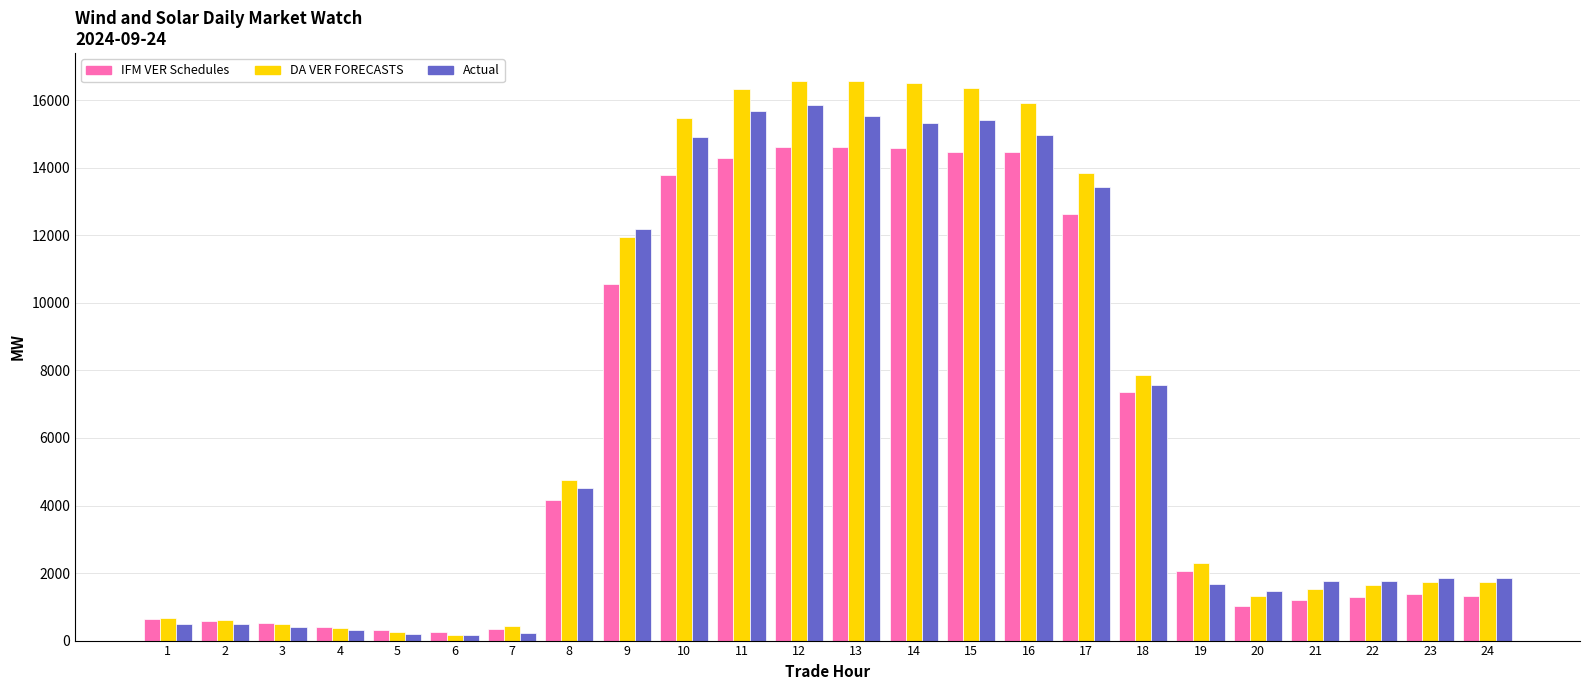

True or false: IFM VER Schedules has a value of 4168.6 at 8.

True